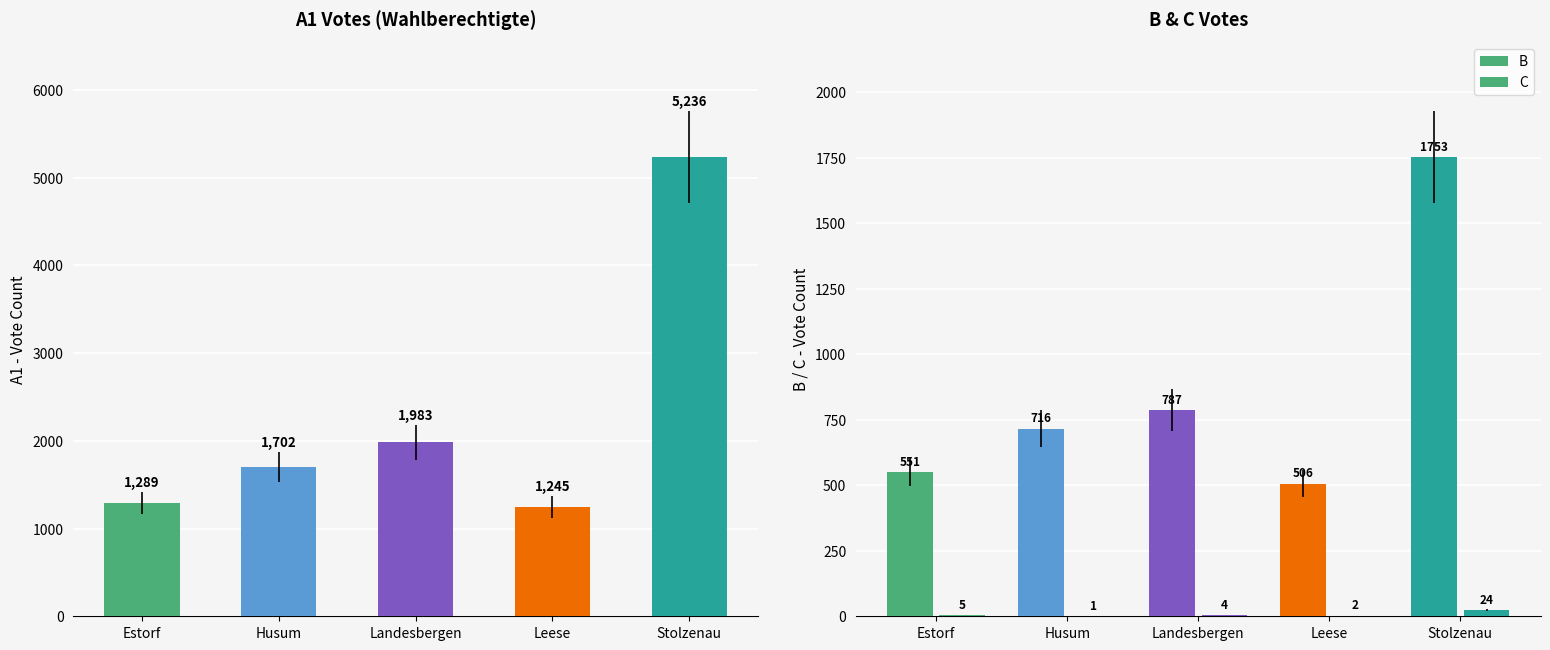

The value of C at Leese is 3. True or false?

False